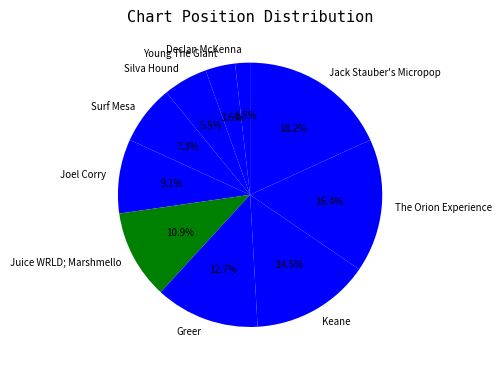

True or false: Declan McKenna accounts for 2% of the total.

True